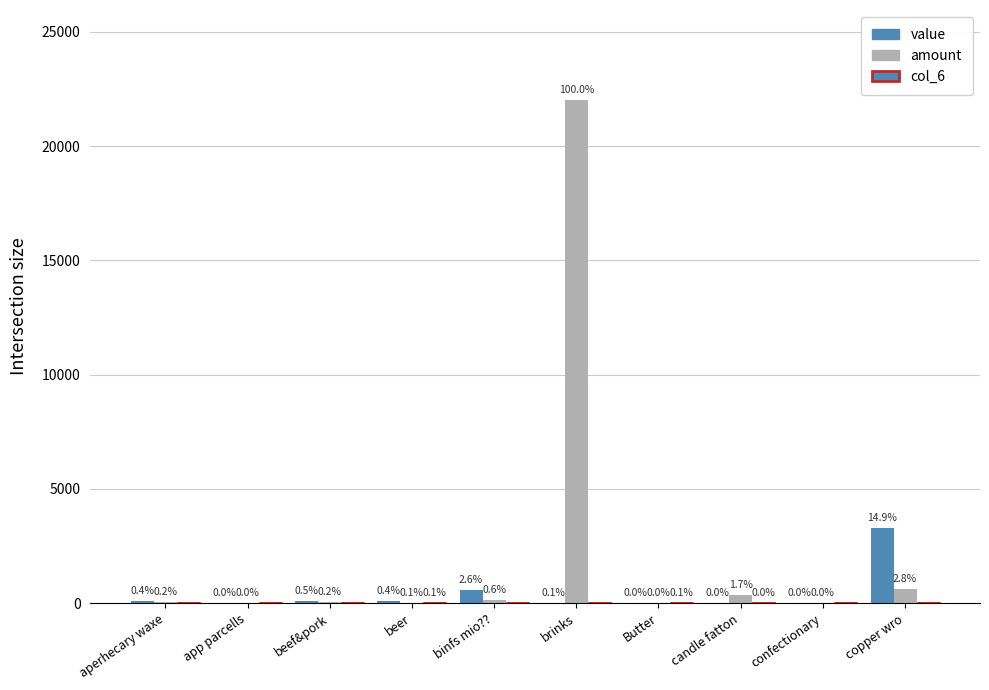

Rank the categories by value value from lowest to highest.

candle fatton, app parcells, Butter, confectionary, brinks, aperhecary waxe, beer, beef&pork, binfs mio??, copper wro